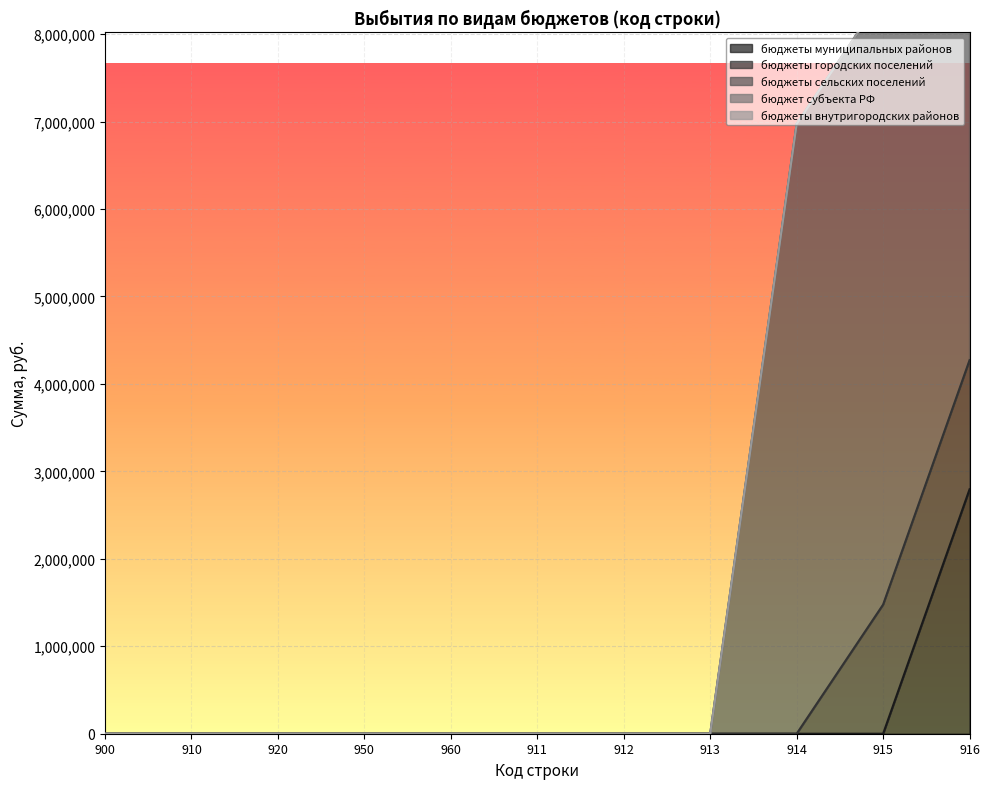

True or false: бюджеты внутригородских районов and бюджет субъекта РФ intersect in this chart.

False